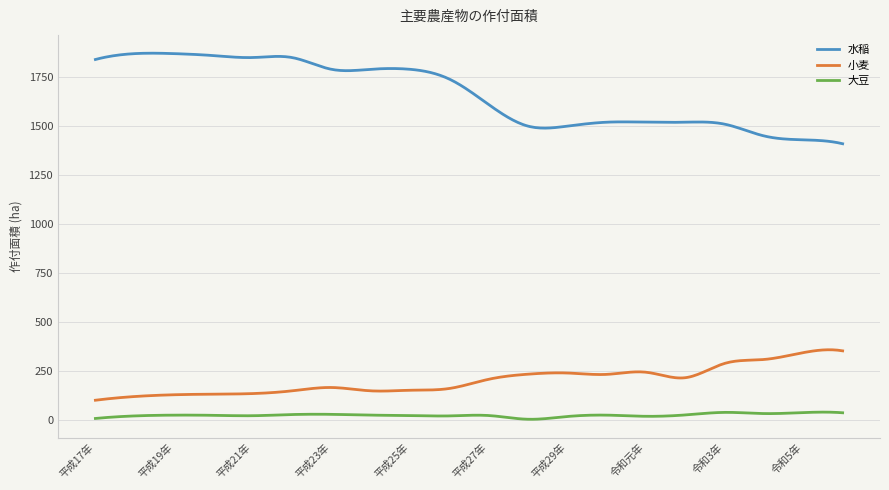

Which series has the largest total across all categories?

水稲